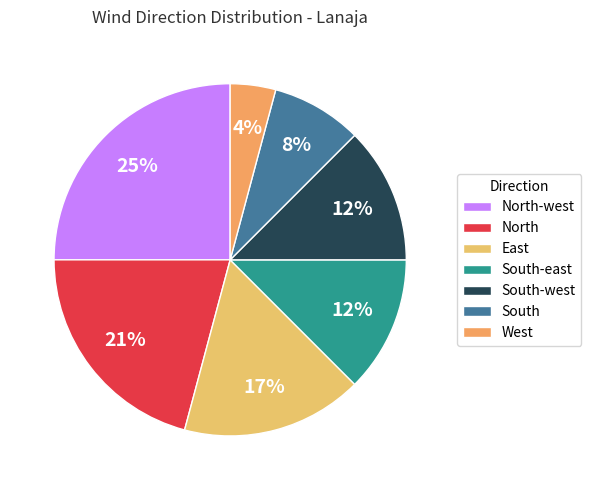

To the nearest percent, what is the combined percentage of North and South-west?

33%